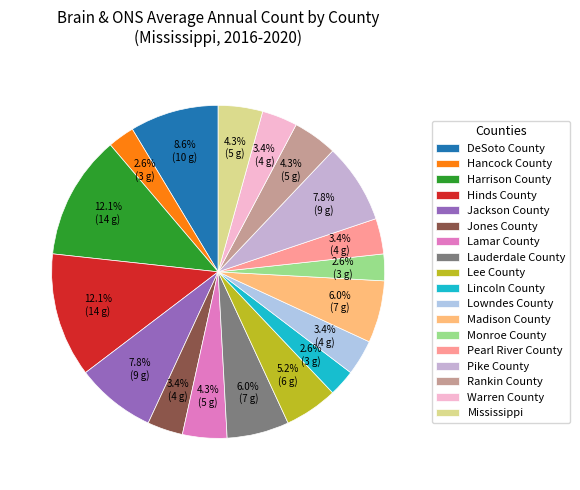

How many segments does this pie chart have?

18